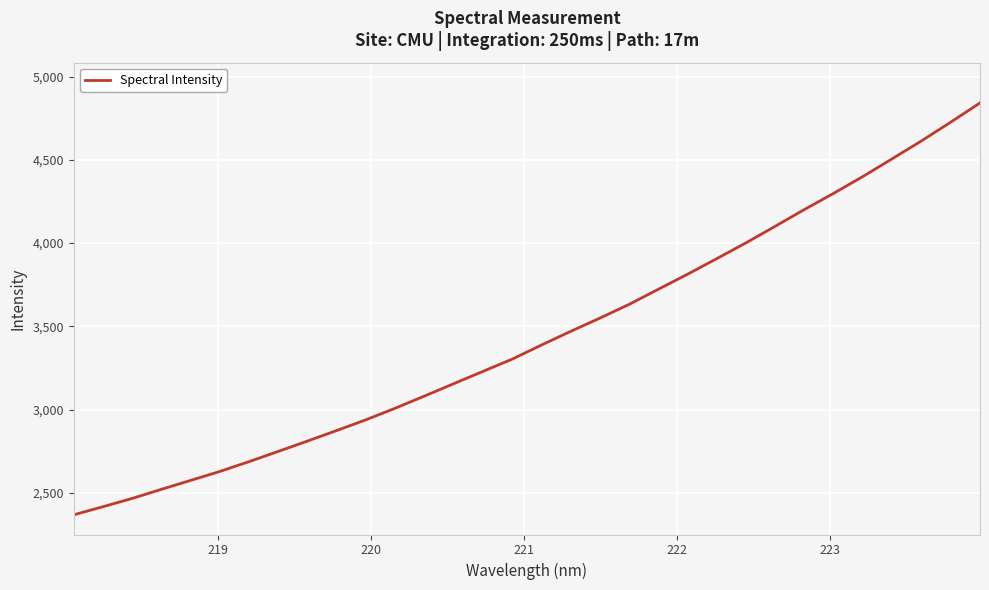

Does the chart have visible grid lines?

Yes